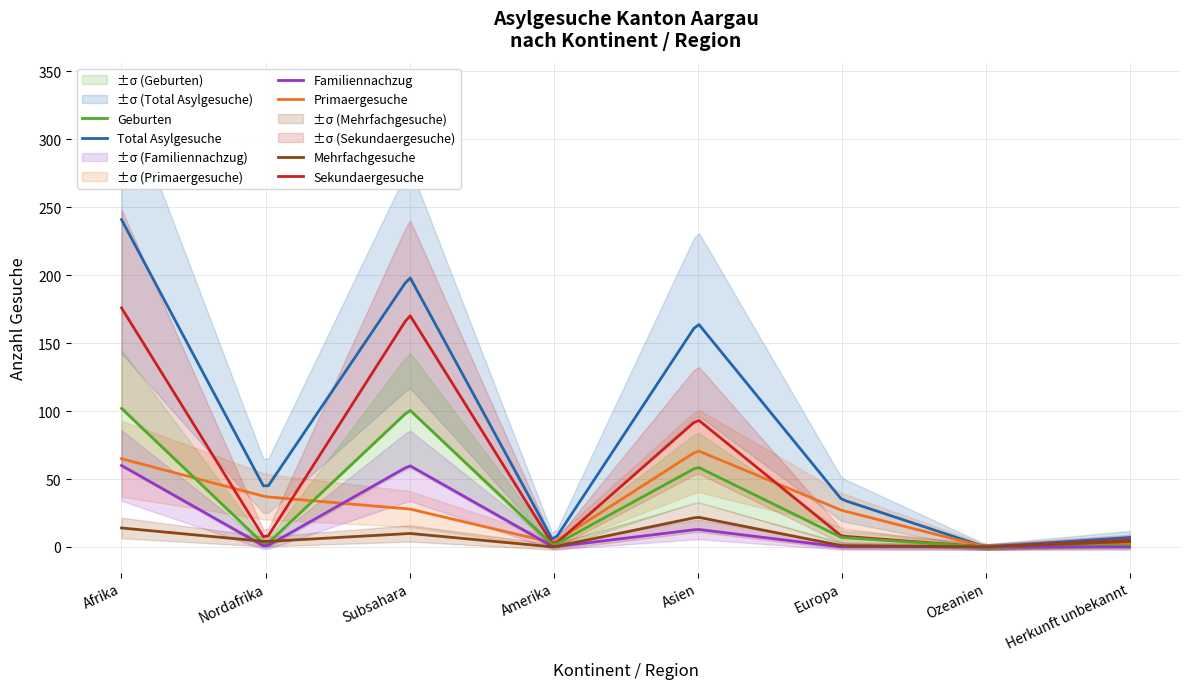

What is the approximate value of Sekundaergesuche at Afrika?

176.0